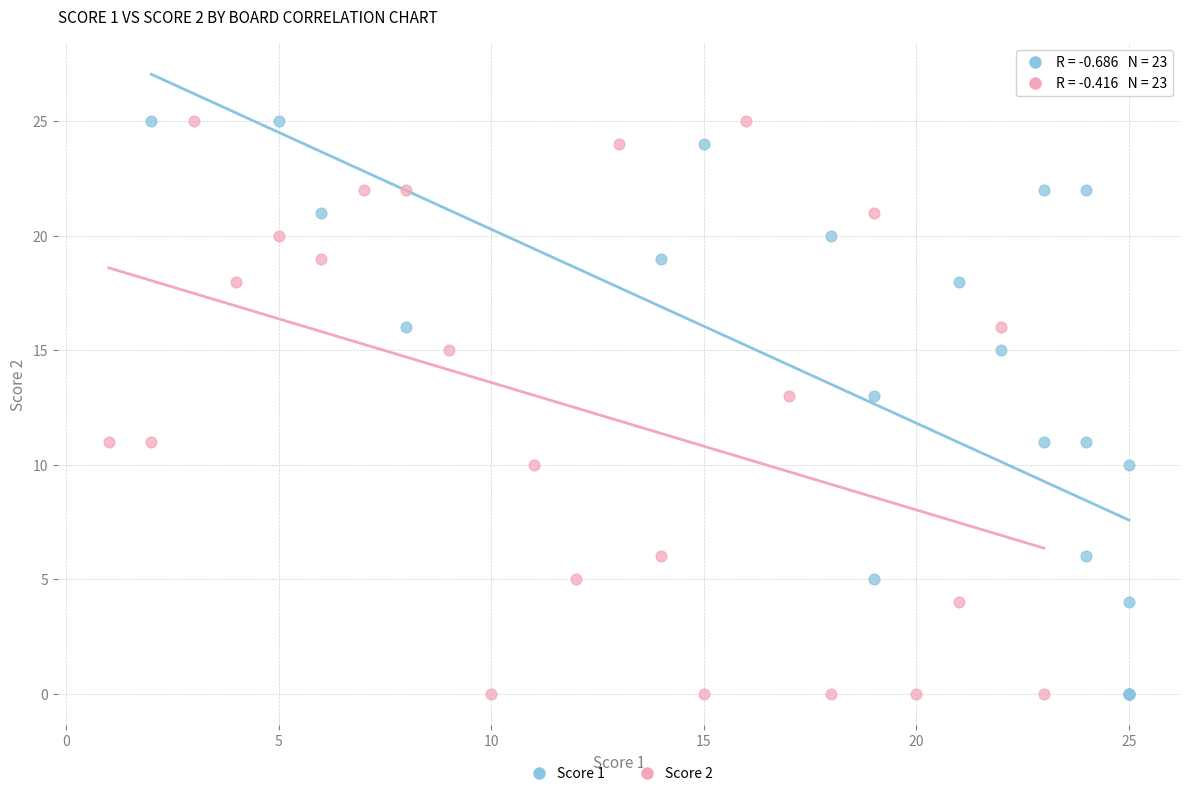

What are all the series names shown in the legend?

Score 1, Score 2